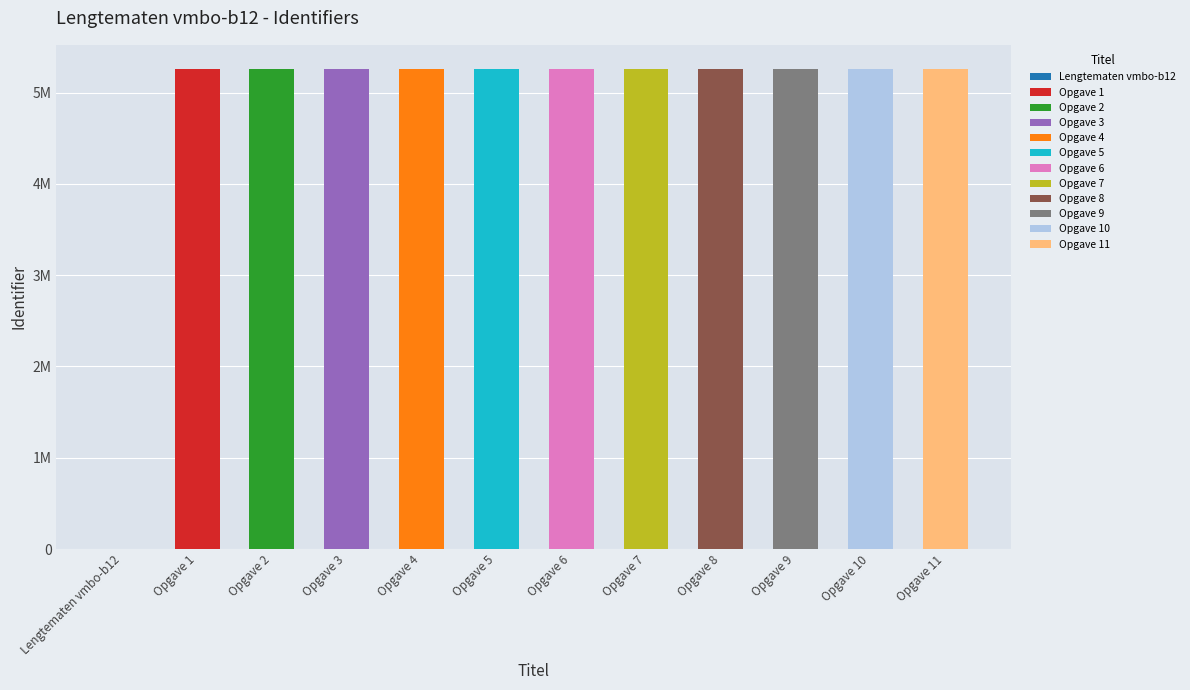

Is it true that the value at Opgave 10 is 7517490?

False